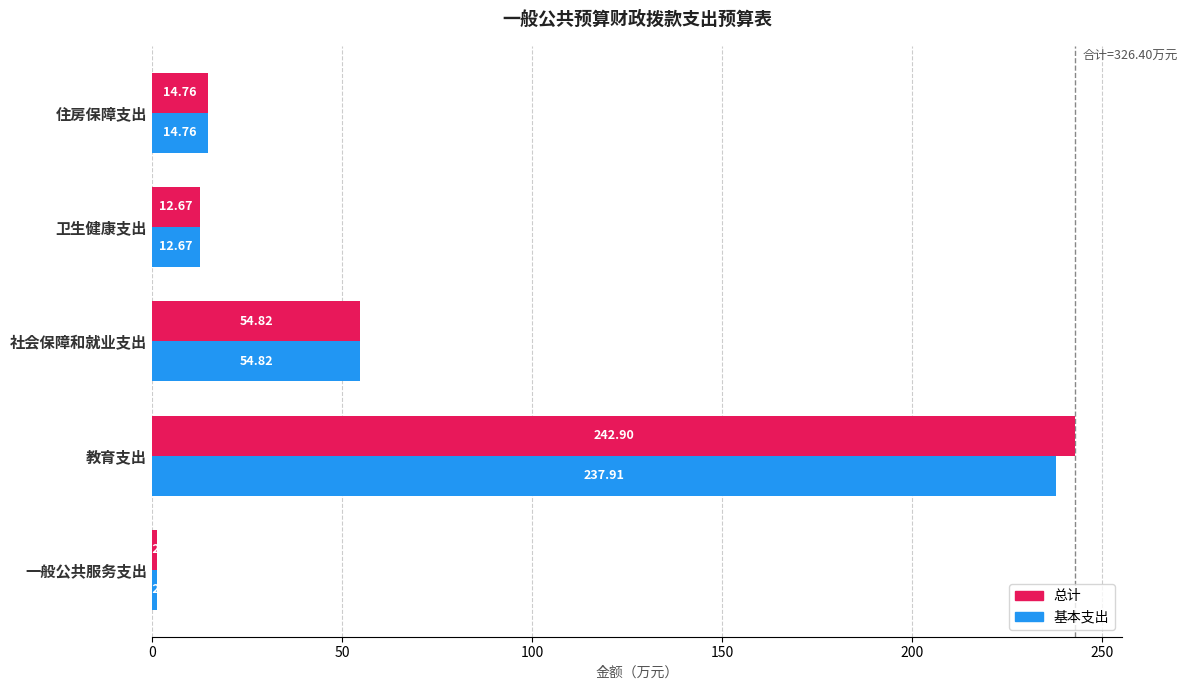

At which label is 基本支出 closest to 119?

社会保障和就业支出